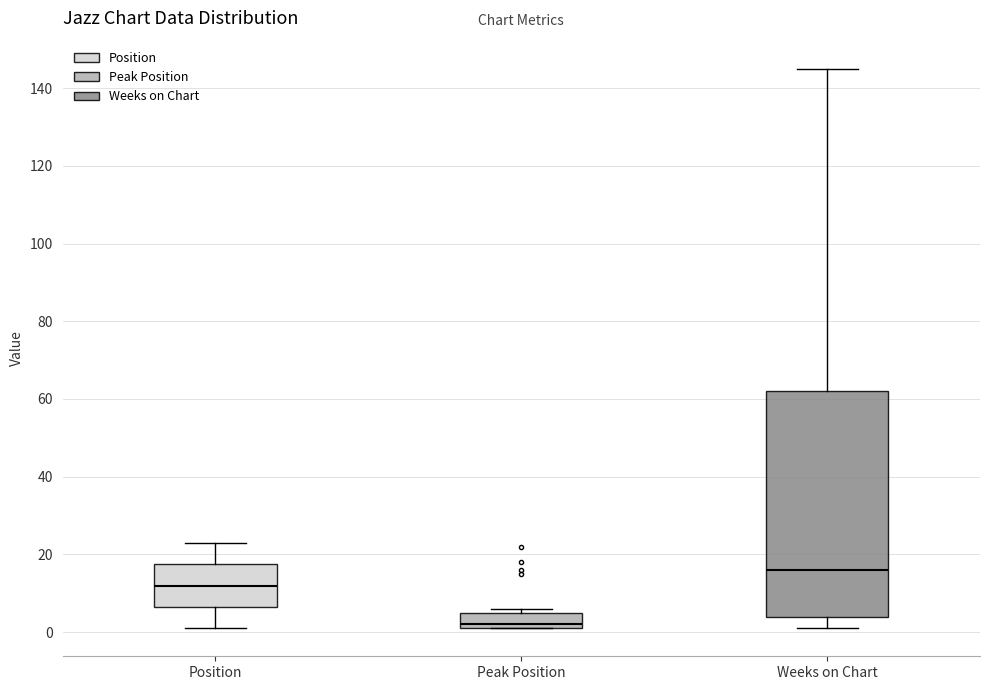

Reading left to right, transcribe this box plot: for each box, give where its median line is, the range the box spans, and where its two whiskers end, as read against the y-axis. The values are not printed on the chart, so give them approximately, as read against the axis.

Position: median 12, box 6 to 18, whiskers 2 to 24
Peak Position: median 2 (just above the box's lower edge), box 2 to 6, whiskers 2 to 6 (just above the box's upper edge)
Weeks on Chart: median 16, box 4 to 62, whiskers 2 to 146